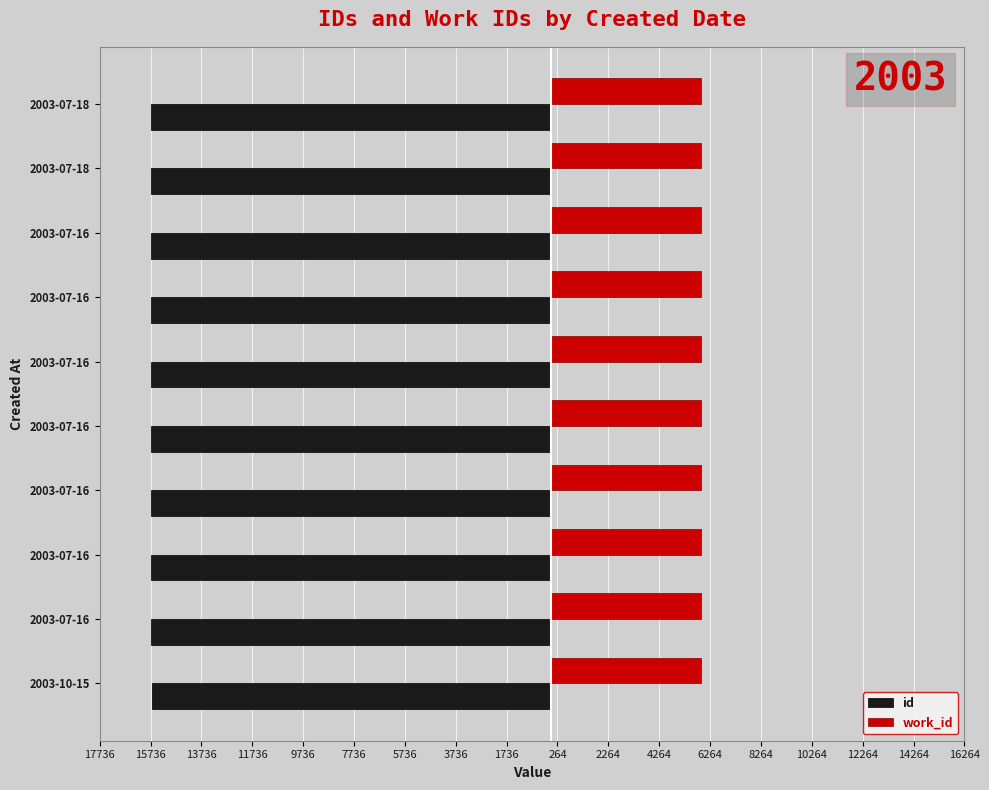

What is the difference between the maximum and minimum values in the work_id series?

7